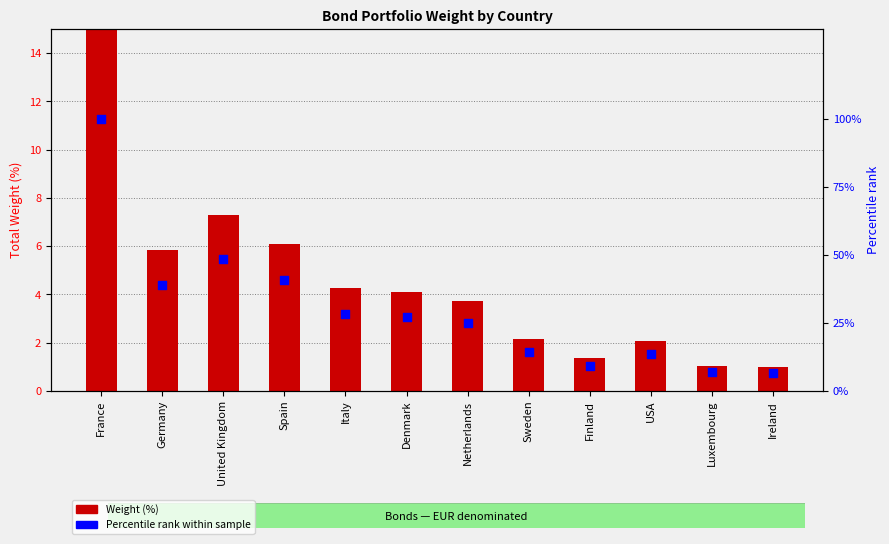

Which series contains the highest Y value?

Percentile rank within sample